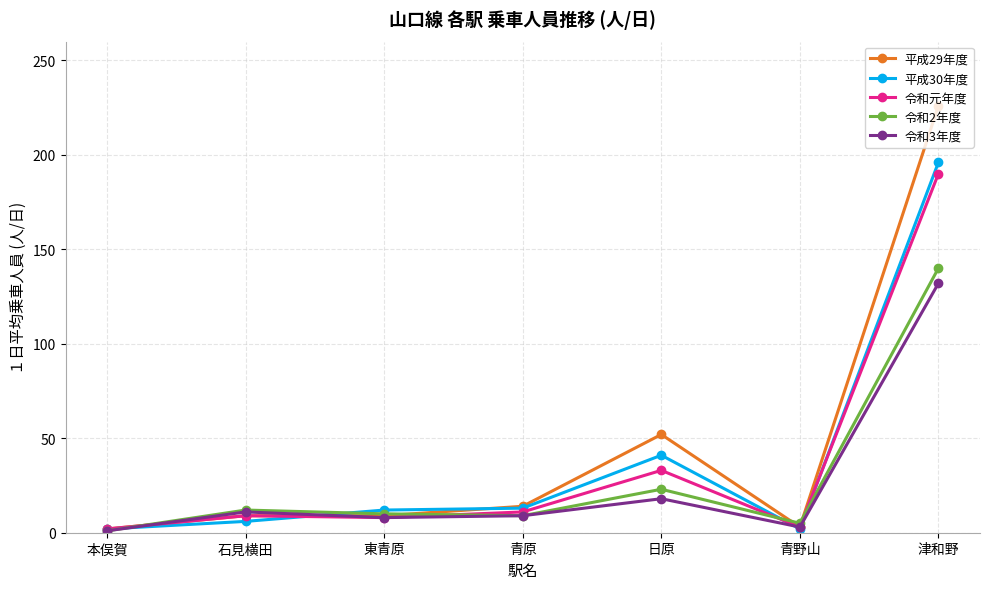

Which series has the largest range (max minus min)?

平成29年度